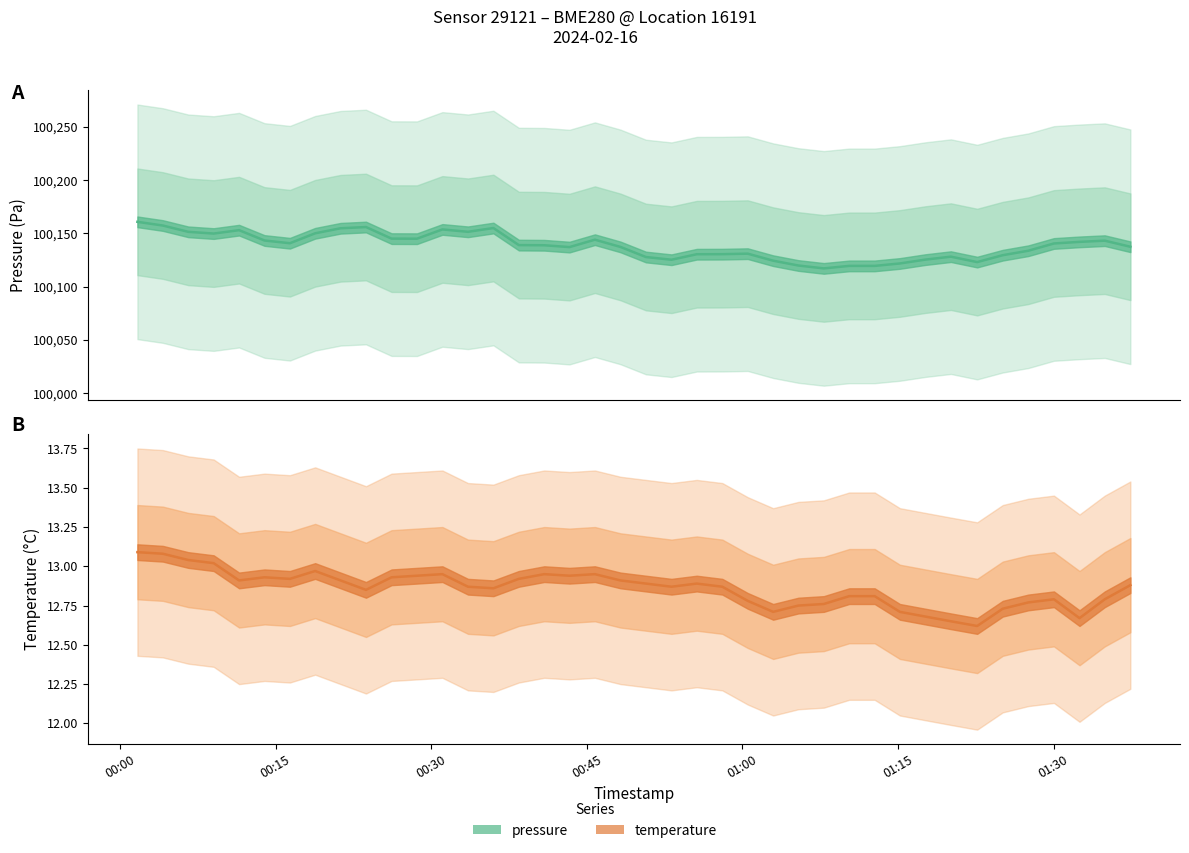

How many categories are shown in the chart?

40